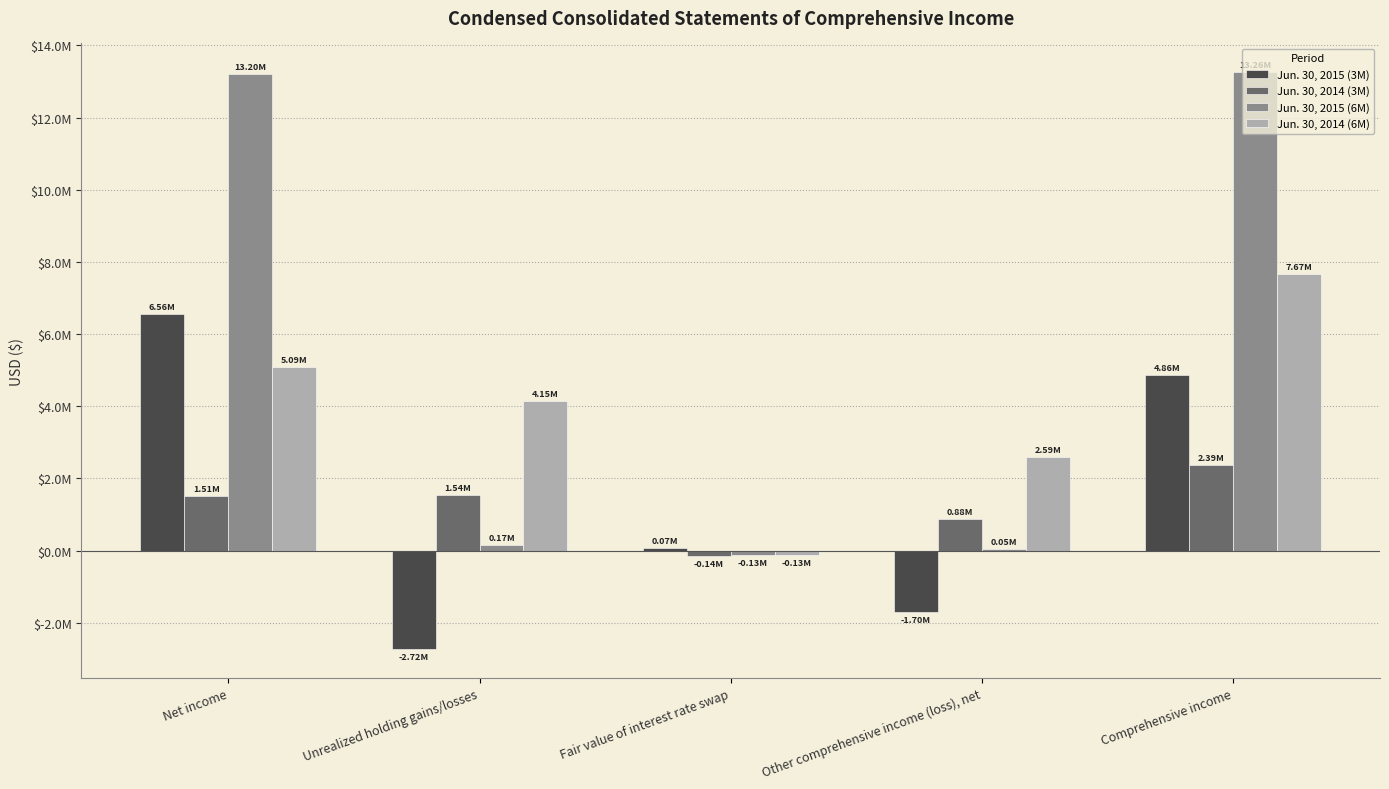

What value does the Jun. 30, 2014 (6M) series have at Unrealized holding gains/losses?

4148000